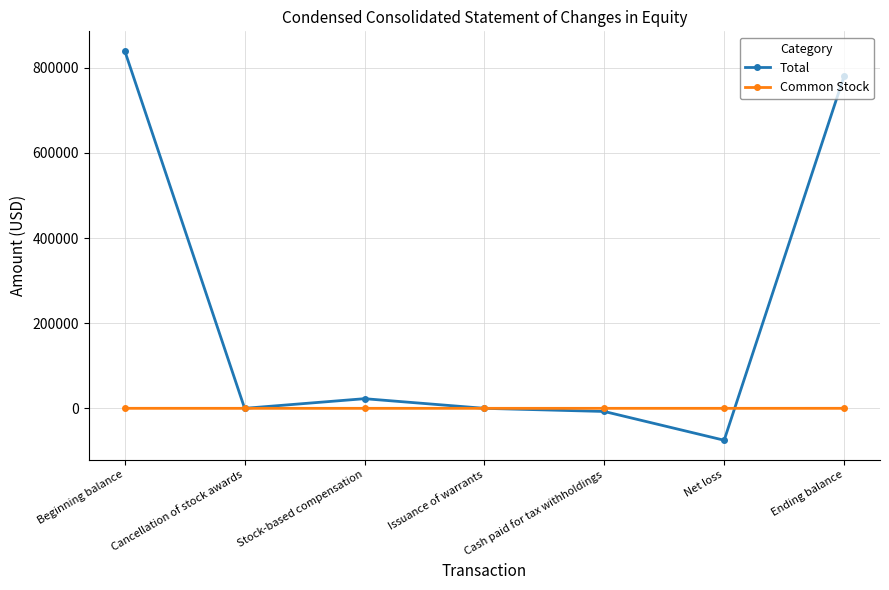

Which series has the largest total across all categories?

Total